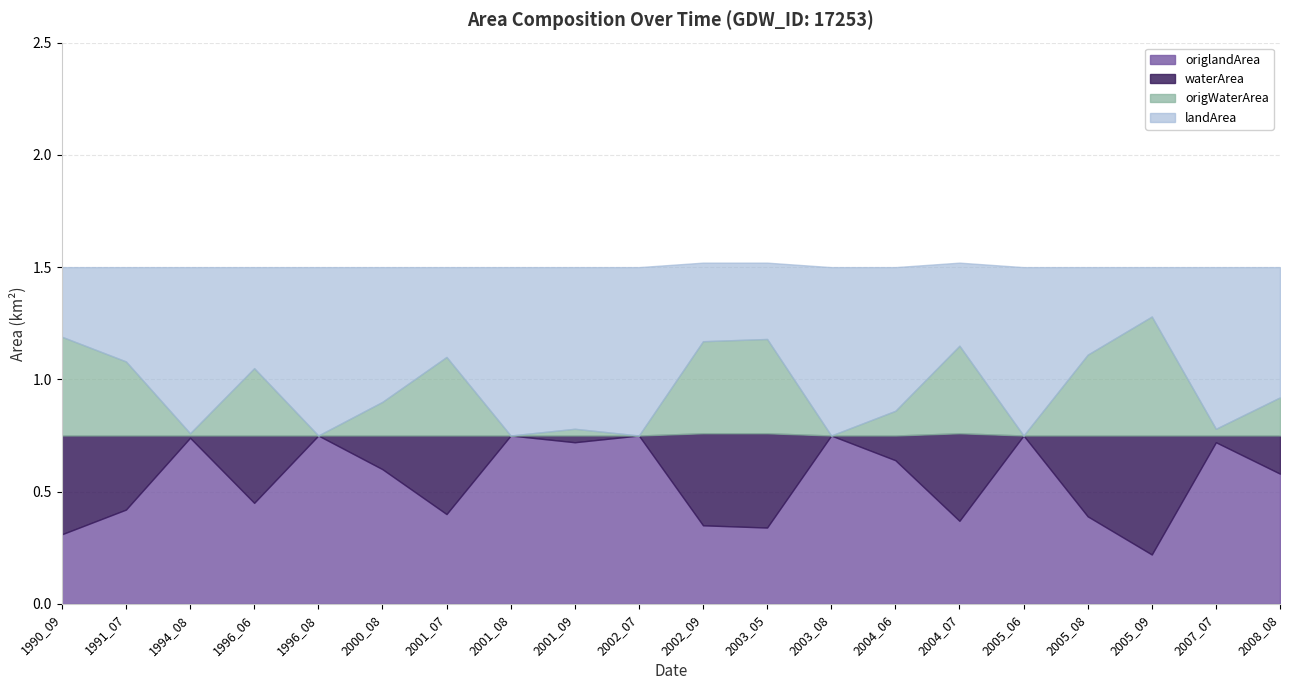

At which category does origlandArea reach its first local peak?

1994_08